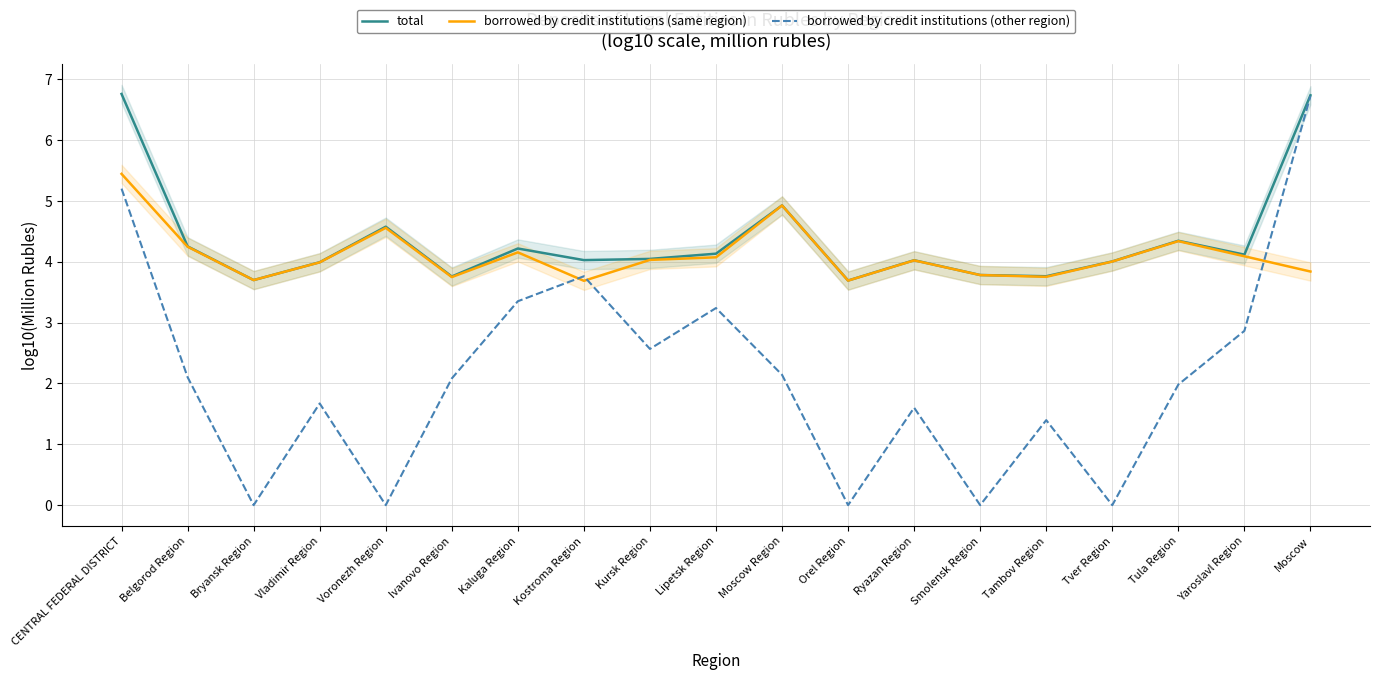

At which label is total closest to 5?

Moscow Region